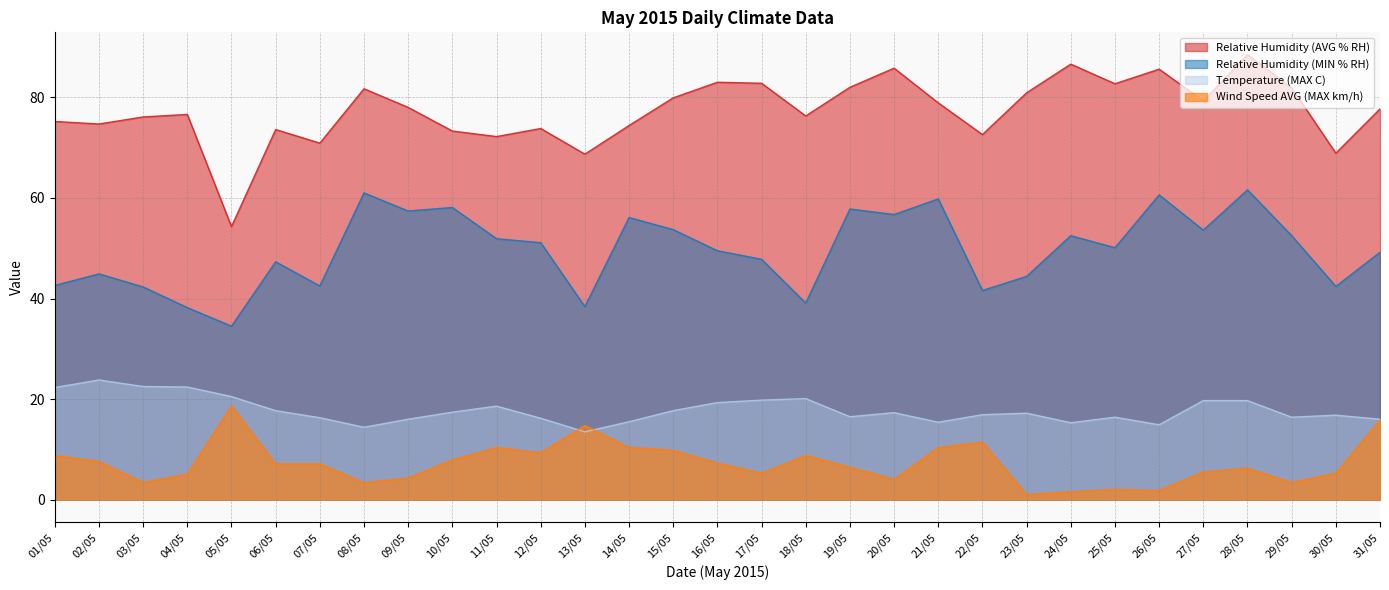

List the labels in order of Wind Speed AVG (MAX km/h) value, largest first.

05/05, 31/05, 13/05, 22/05, 14/05, 11/05, 21/05, 15/05, 12/05, 18/05, 01/05, 10/05, 02/05, 16/05, 06/05, 07/05, 19/05, 28/05, 27/05, 17/05, 30/05, 04/05, 09/05, 20/05, 03/05, 29/05, 08/05, 25/05, 26/05, 24/05, 23/05